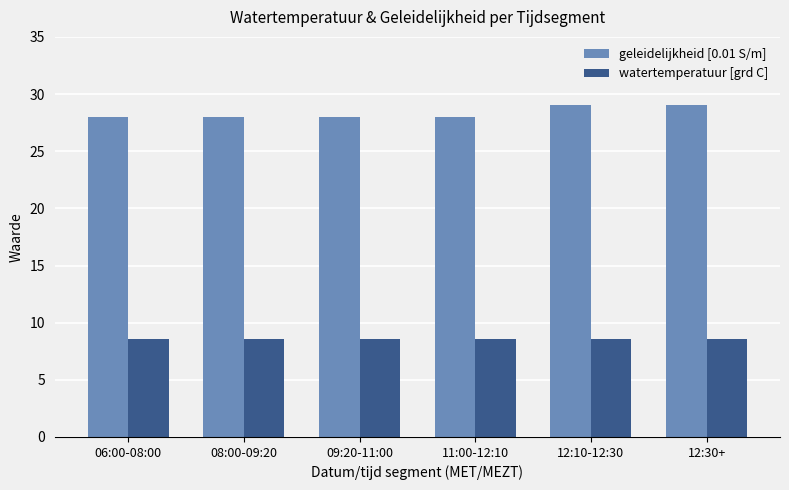

List the series in order of their overall mean, lowest first.

watertemperatuur [grd C], geleidelijkheid [0.01 S/m]